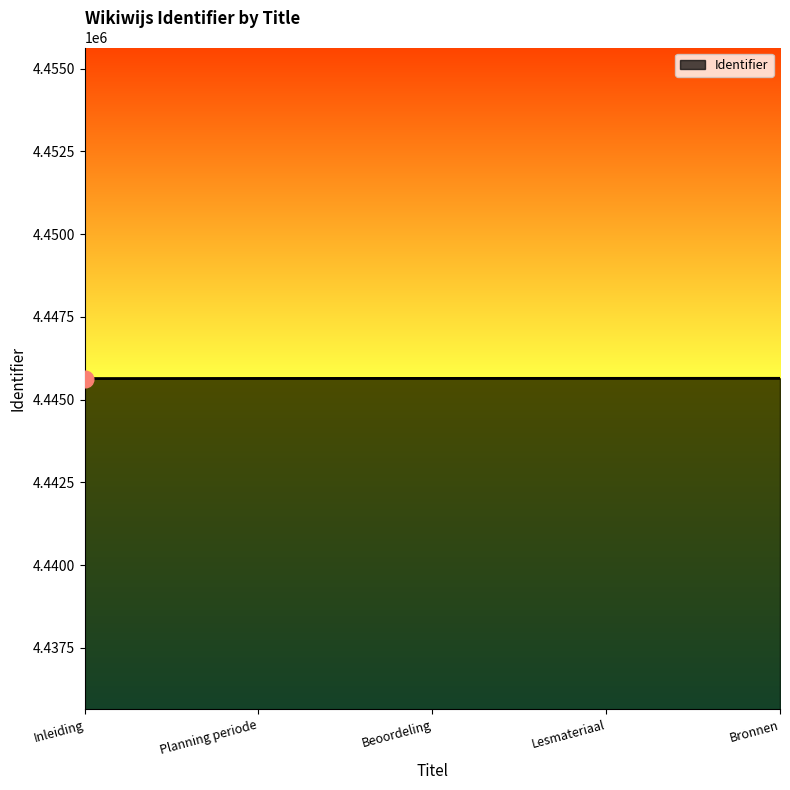

What position from the right is Planning periode?

4